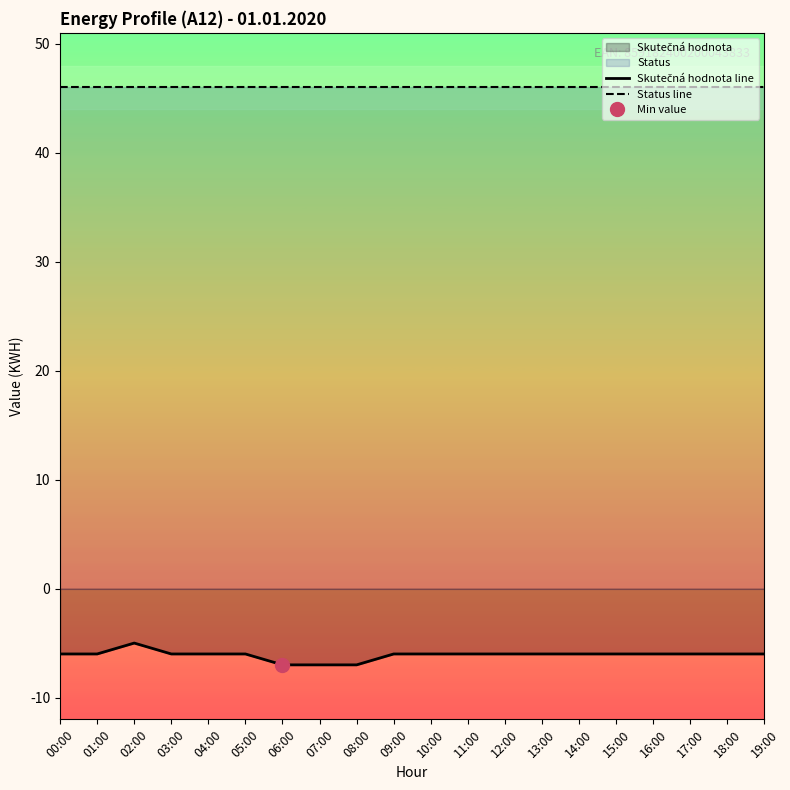

Which category has the highest value across all series?

00:00